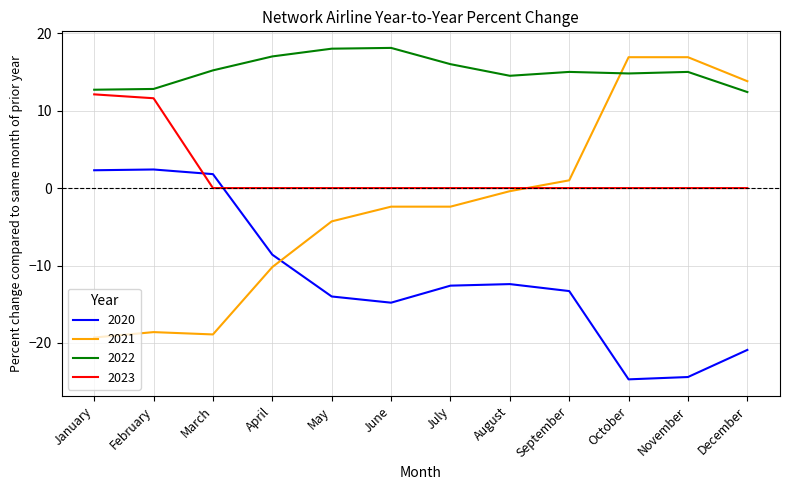

What are all the series names shown in the legend?

2020, 2021, 2022, 2023